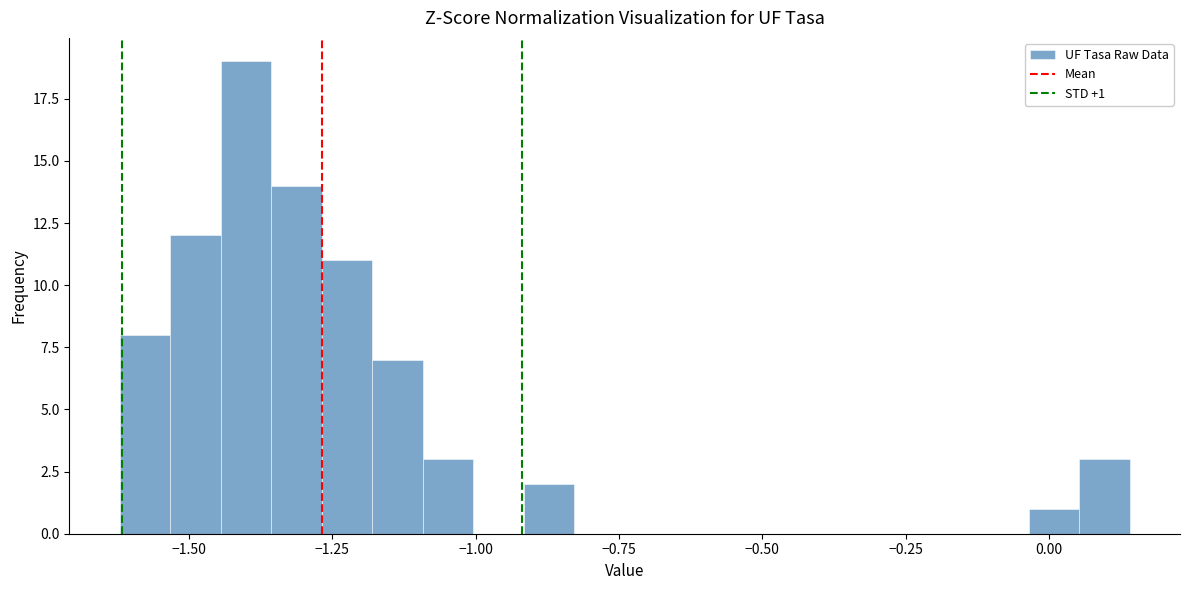

Read against the x-axis, roughly where is the centre of the tallest bar?

-1.40